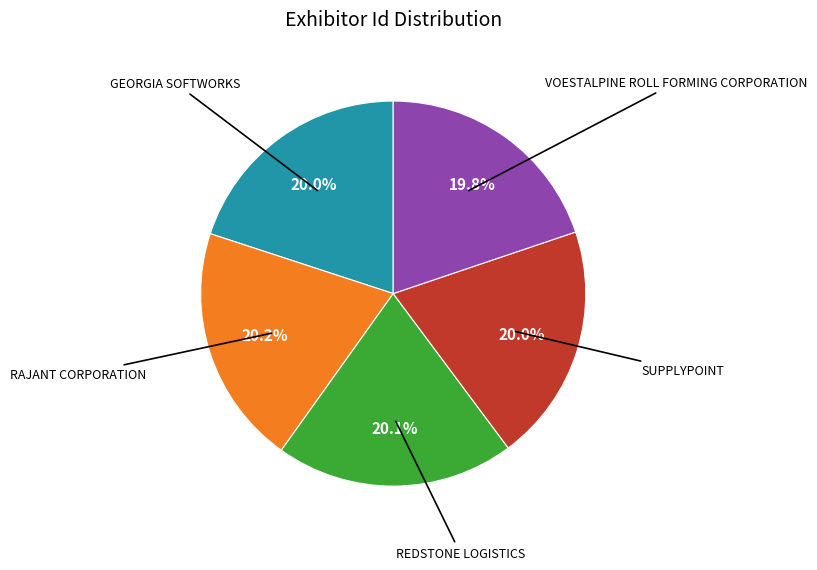

Is there a majority slice in this chart?

No